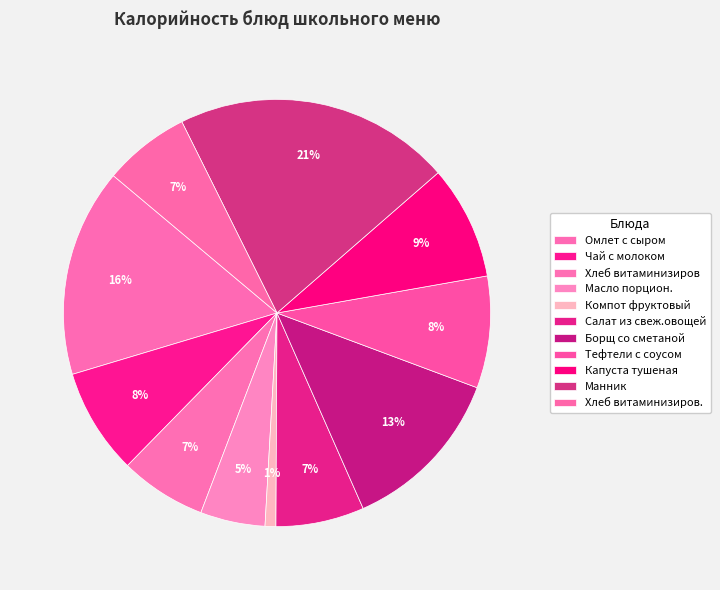

To the nearest percent, what is the difference between the Тефтели с соусом and Хлеб витаминизиров. slice percentages?

2%